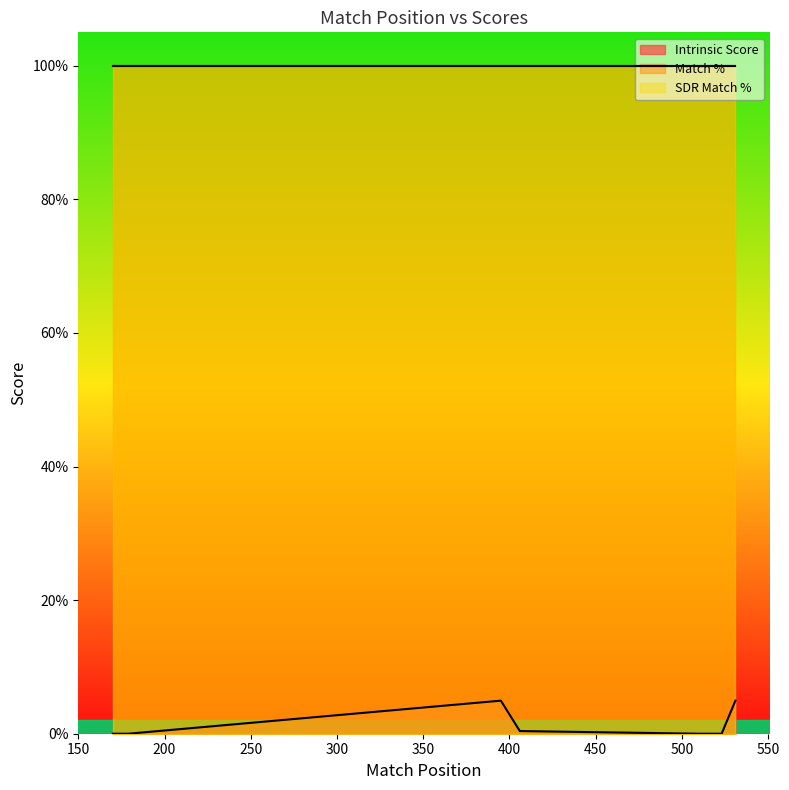

What are all the series names shown in the legend?

Intrinsic Score, Match %, SDR Match %